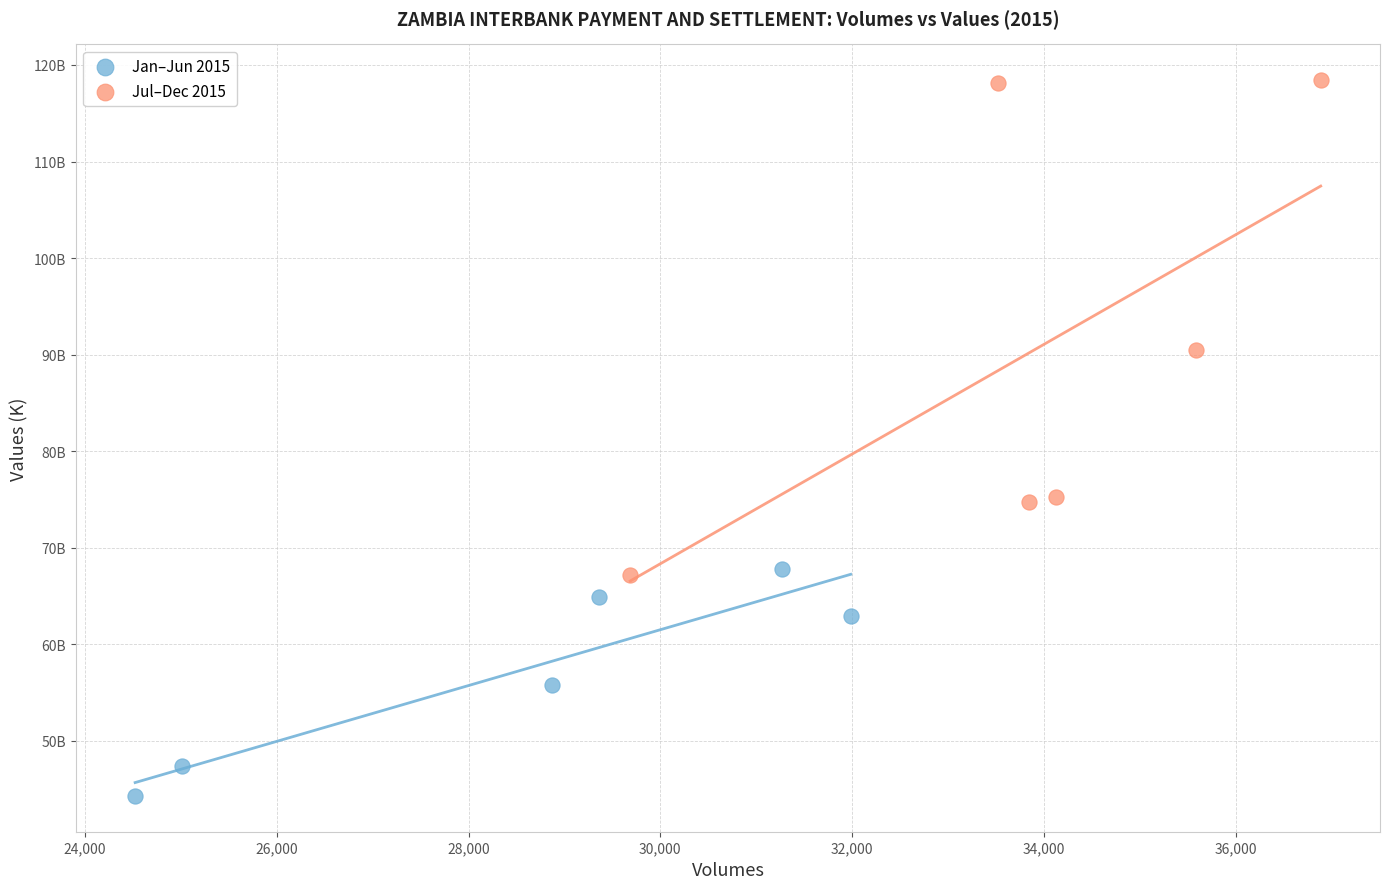

Which series reaches the minimum Y coordinate?

Jan–Jun 2015